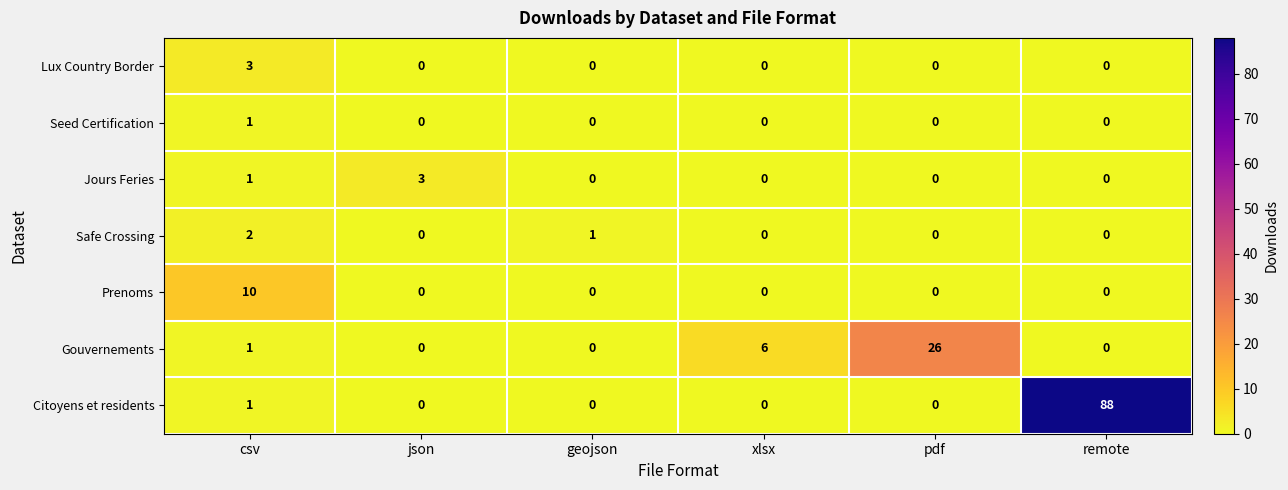

What is the total value across all series at xlsx?

6